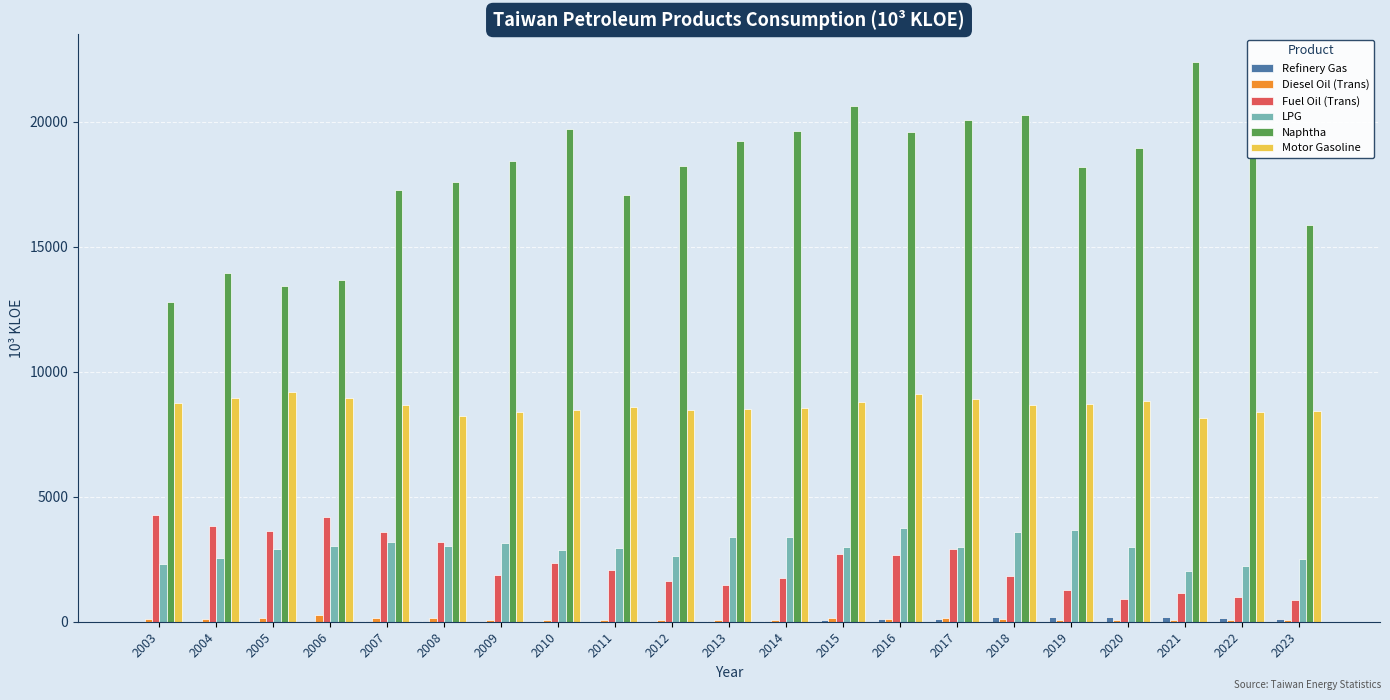

How many data points in Naphtha are above 18436?

11